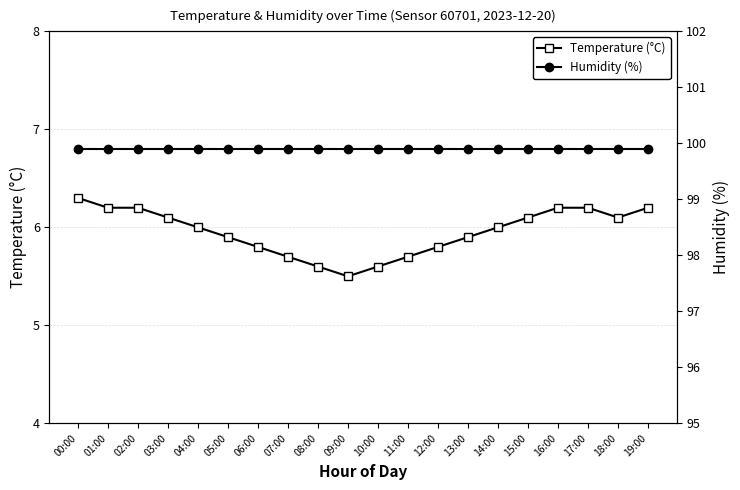

What are all the series names shown in the legend?

Temperature (°C), Humidity (%)